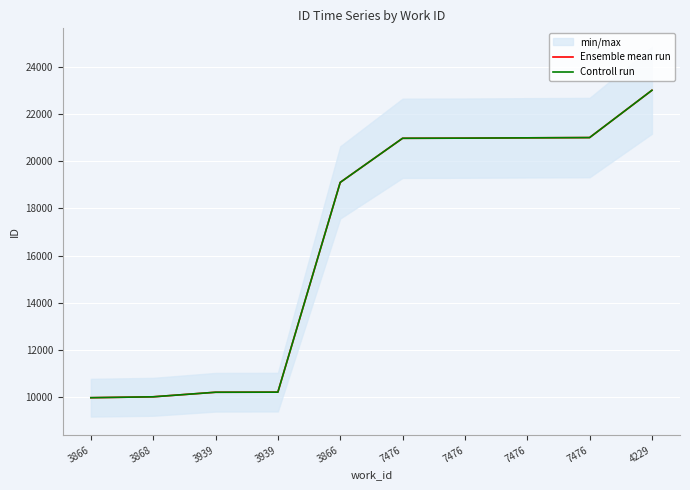

What is the difference between the Controll run values at 7476 and 3939?

10747